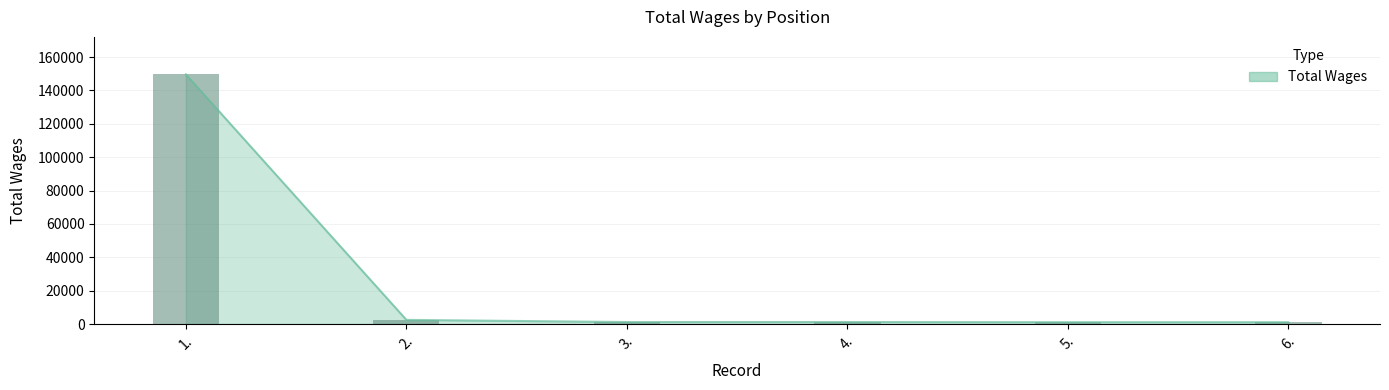

Which has a higher value, 4. or 6.?

4.